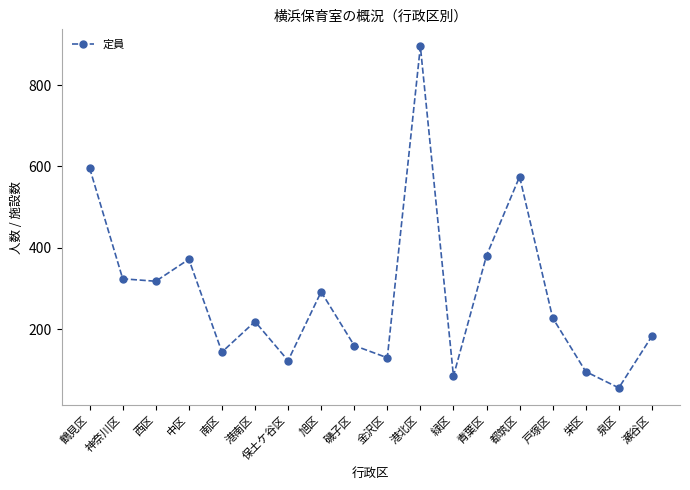

What is the sum of all values?

5177